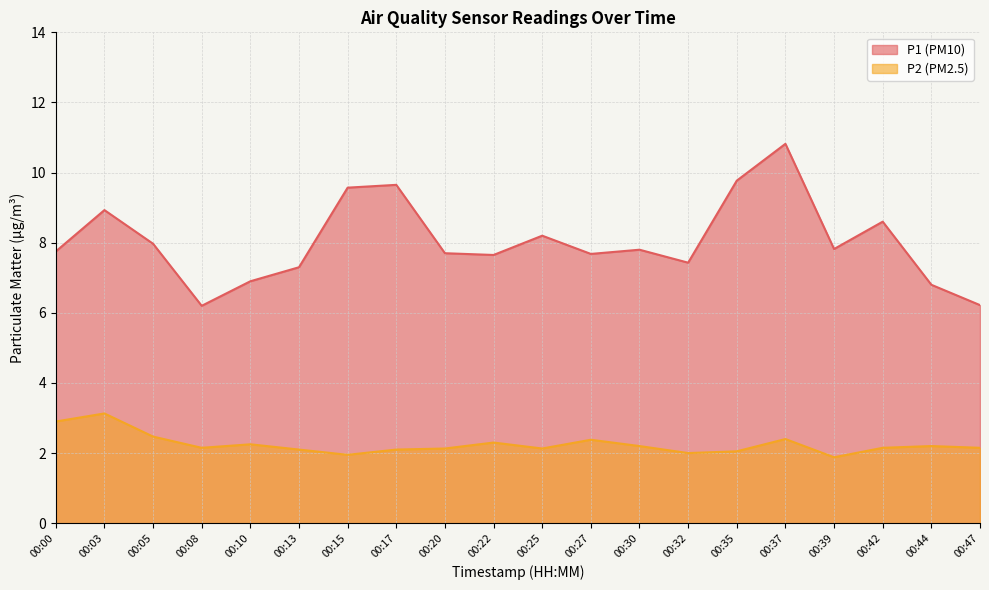

In P1, how many points are higher than both neighbors (excluding endpoints)?

6